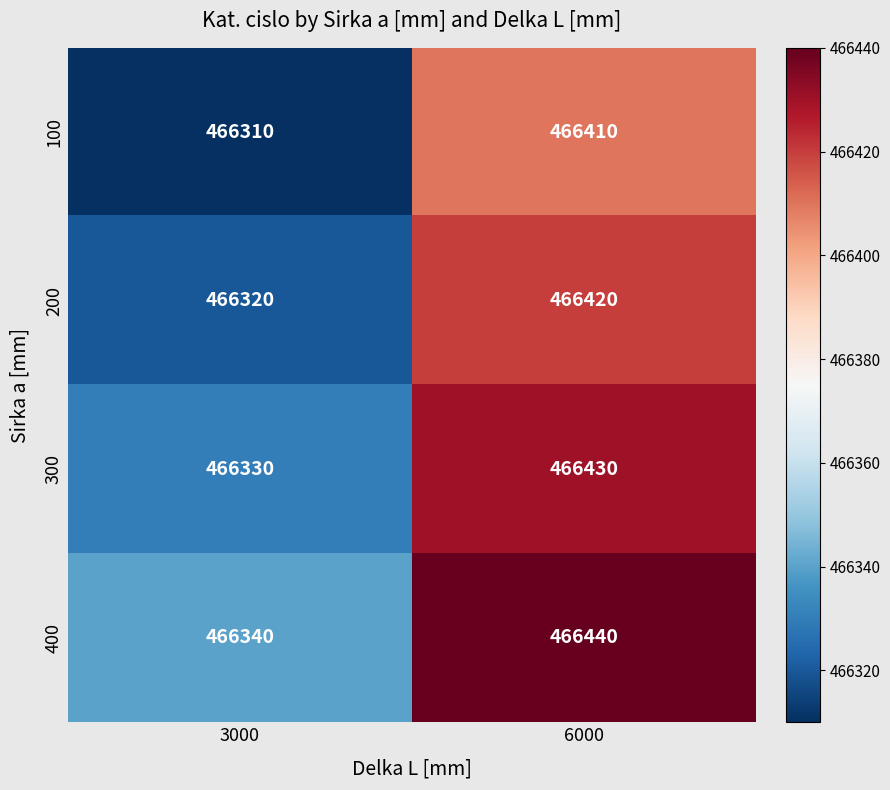

What is the spread (max minus min) of values at 6000?

30